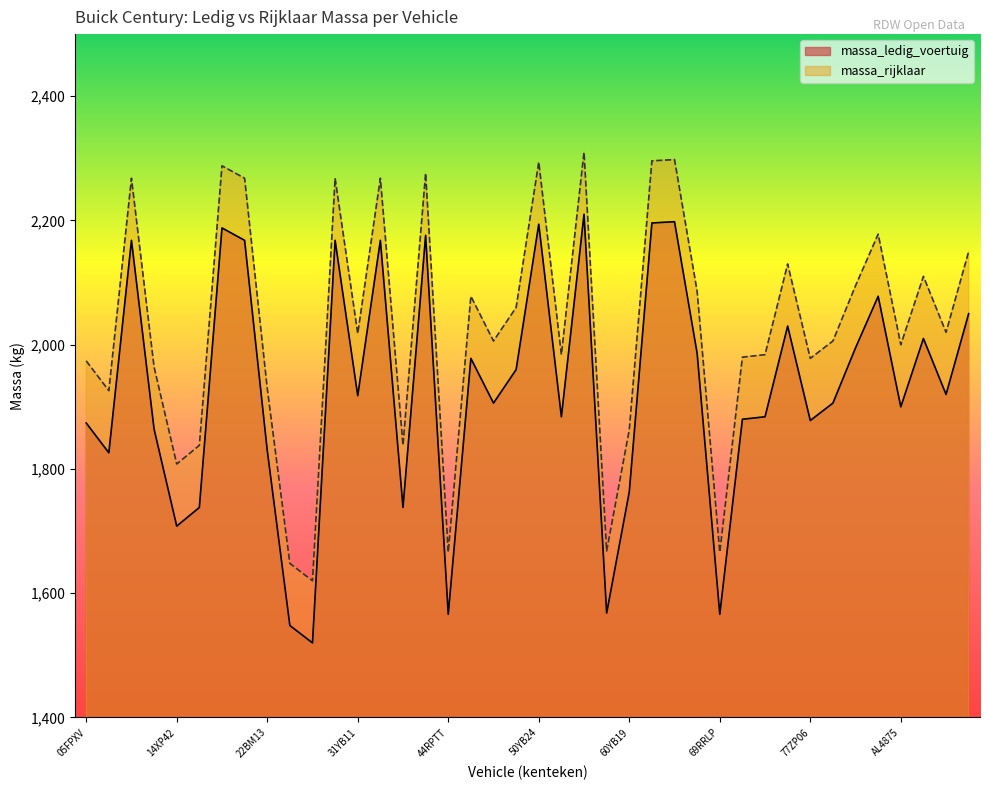

What position from the left is 15JJ52?

6